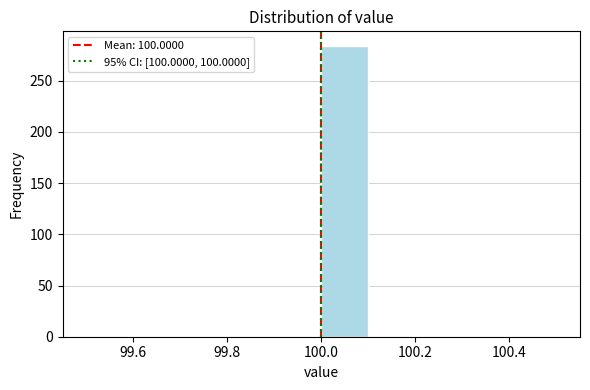

Reading left to right, transcribe this chart: for each bar, give the range it covers on the x-axis and its height. The values are not printed on the chart, so give them approximately, as read against the axis.

99.5 to 99.6: 0
99.6 to 99.7: 0
99.7 to 99.8: 0
99.8 to 99.9: 0
99.9 to 100.0: 0
100.0 to 100.1: 285
100.1 to 100.2: 0
100.2 to 100.3: 0
100.3 to 100.4: 0
100.4 to 100.5: 0